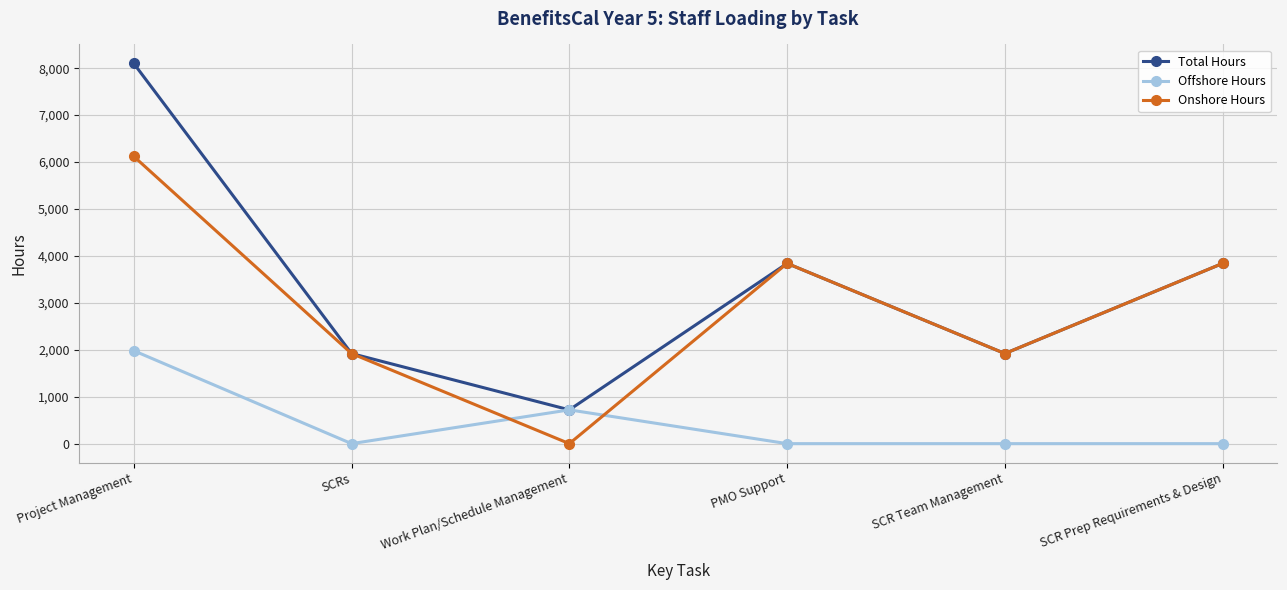

What are all the series names shown in the legend?

Total Hours, Offshore Hours, Onshore Hours